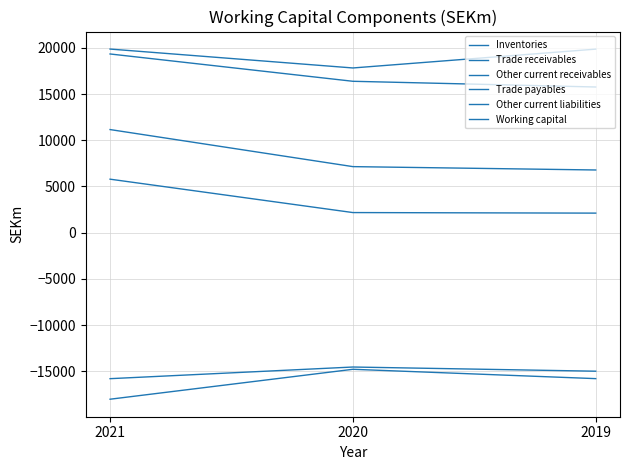

The value of Trade payables at 2020 is -14791. True or false?

True